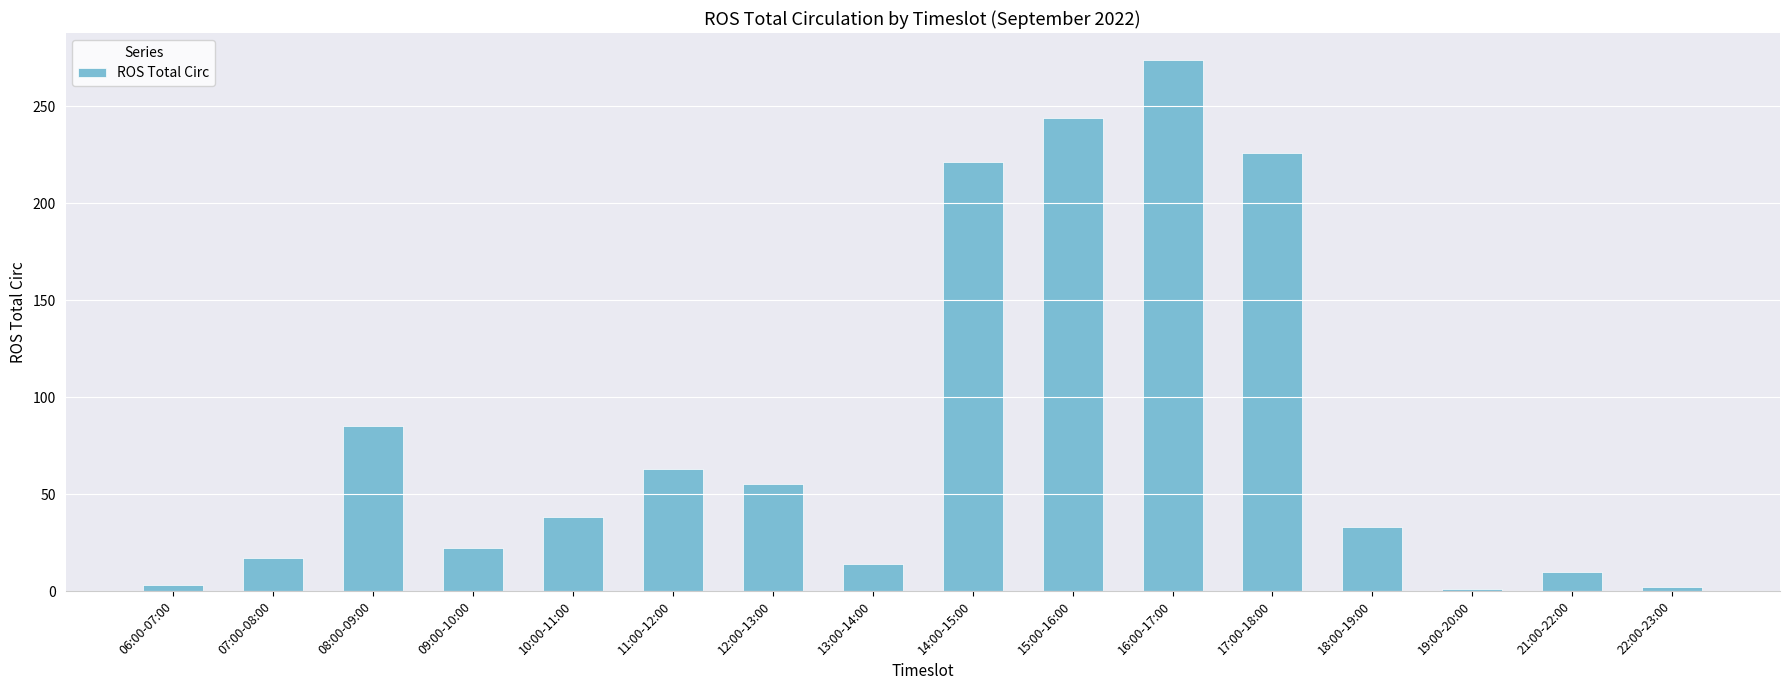

True or false: the data shows 384 at 16:00-17:00.

False